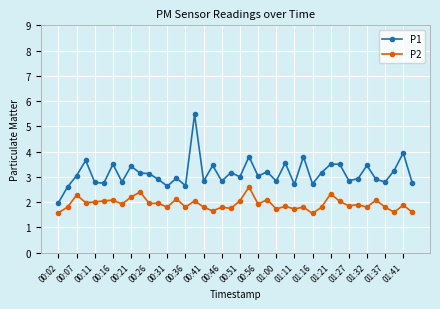

Is this an area chart (filled region under the line)?

No